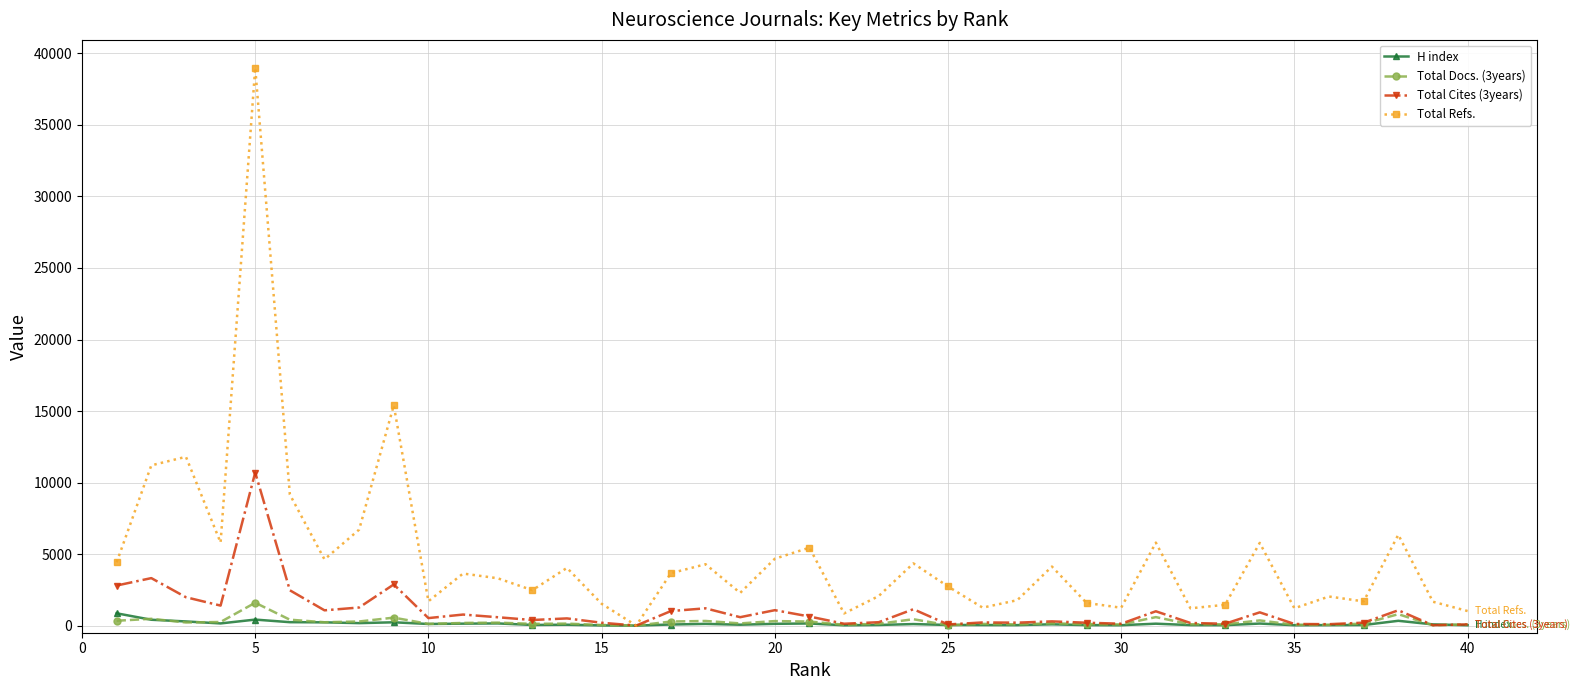

What is the value of the Total Docs. (3years) point at the 23rd from the left?

122